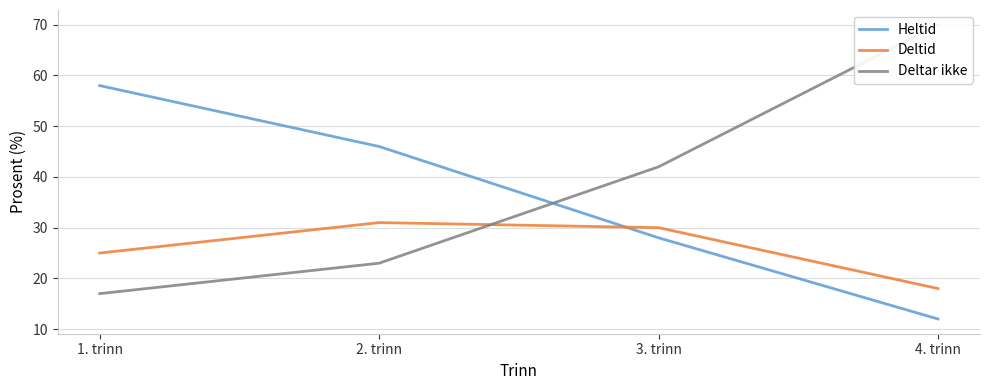

What is the minimum value shown in the chart?

12